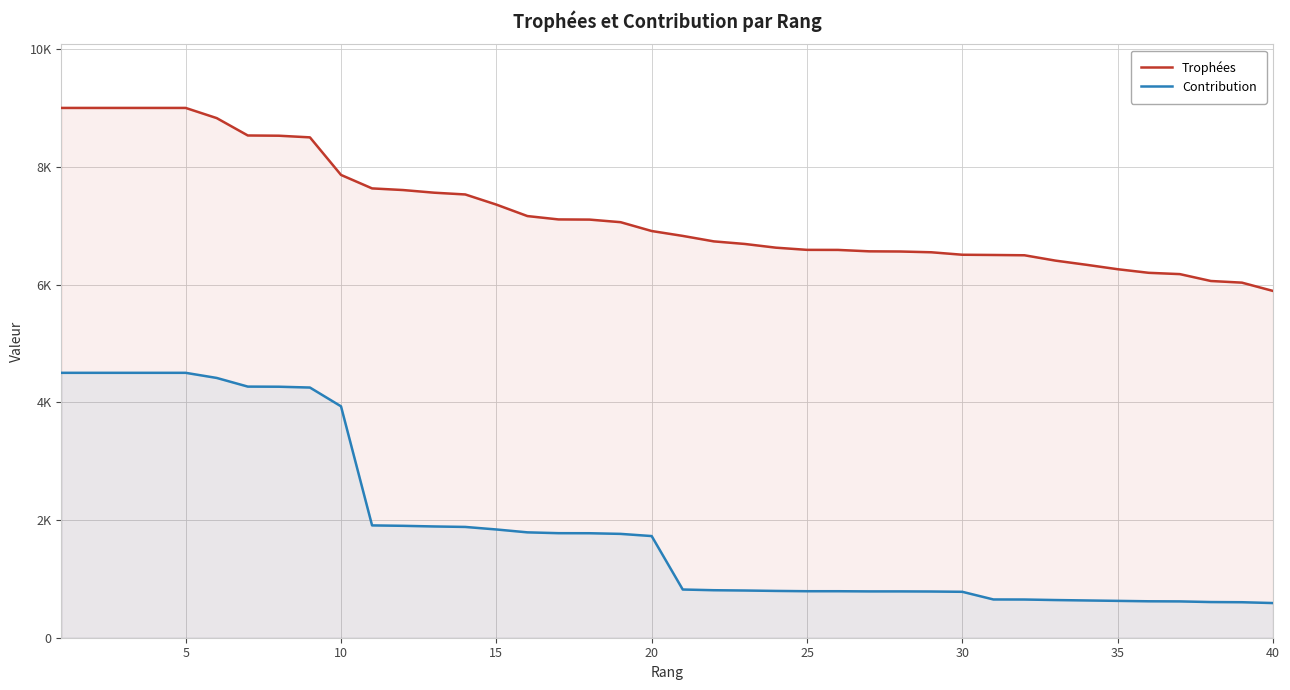

True or false: Contribution and Trophées intersect in this chart.

False